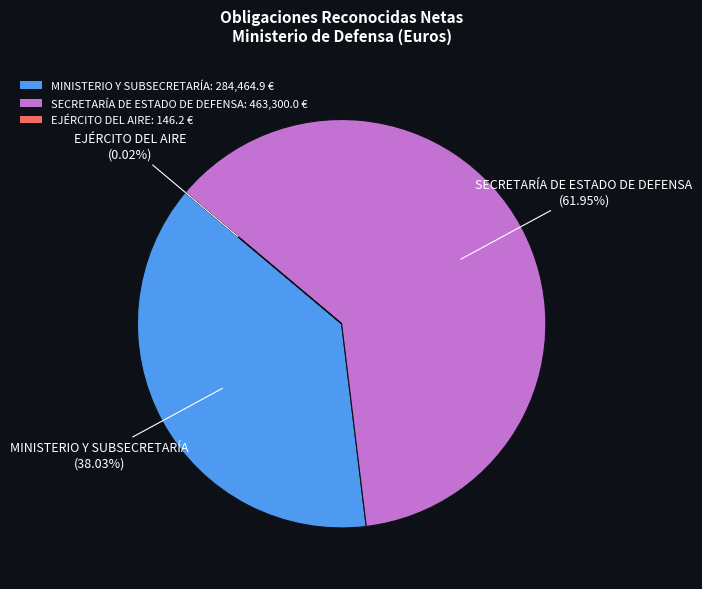

Which has a higher value, SECRETARÍA DE ESTADO DE DEFENSA: 463,300.0 € or MINISTERIO Y SUBSECRETARÍA: 284,464.9 €?

SECRETARÍA DE ESTADO DE DEFENSA: 463,300.0 €